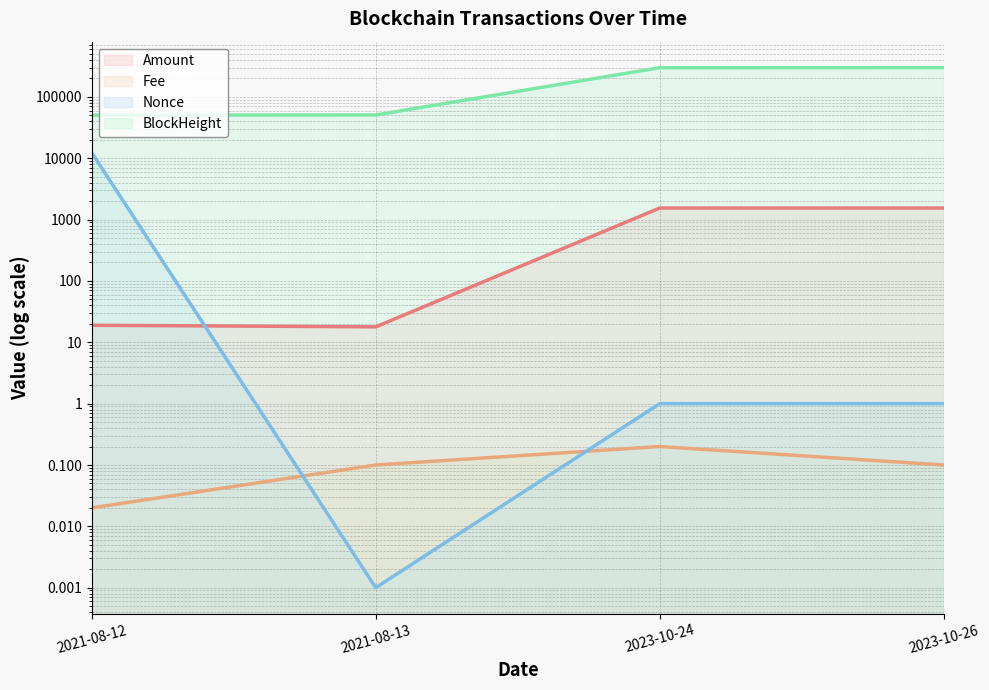

Which series has the largest range (max minus min)?

BlockHeight (line)